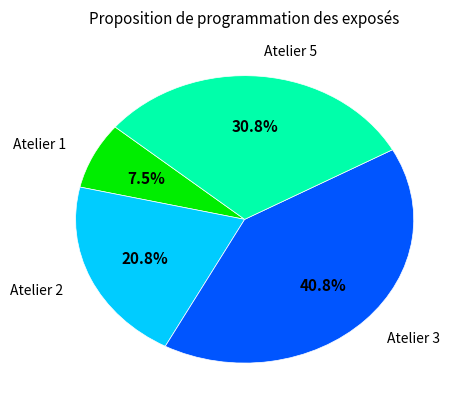

Does any single category account for the majority?

No